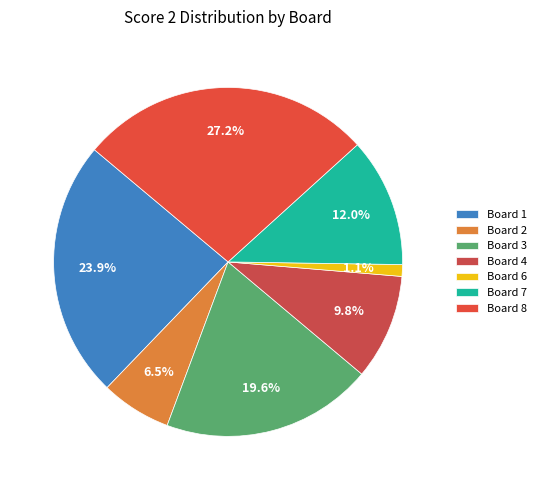

To the nearest percent, what is the difference between the largest and smallest slice percentages?

26%